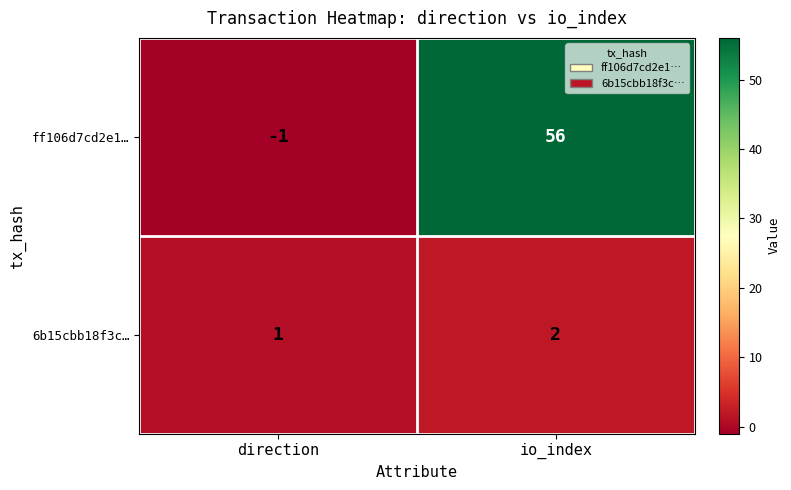

What is the smallest value displayed?

-1